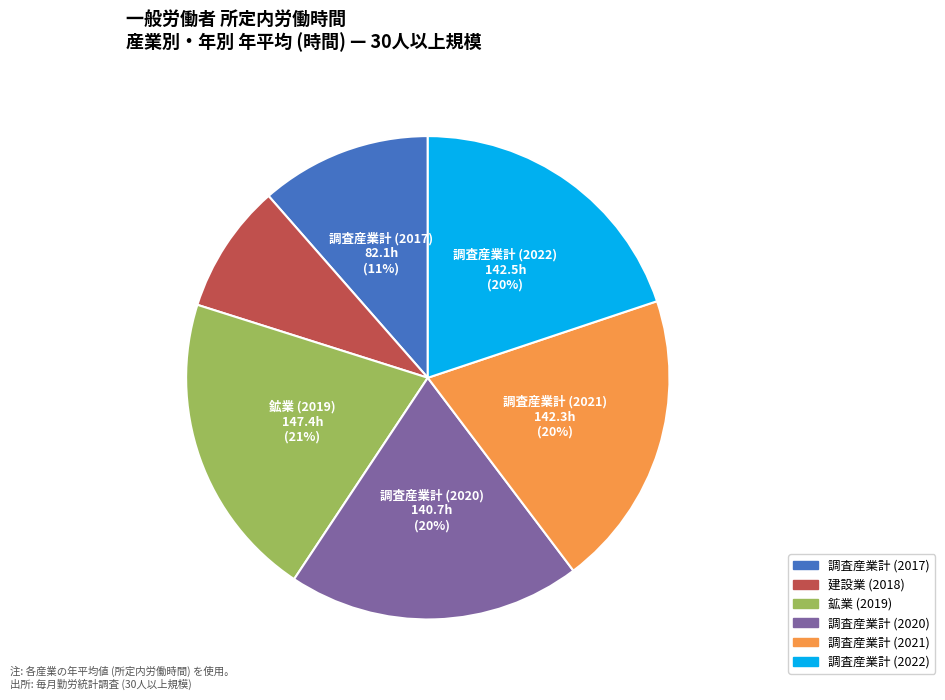

Is there any slice that represents more than half of the pie?

No